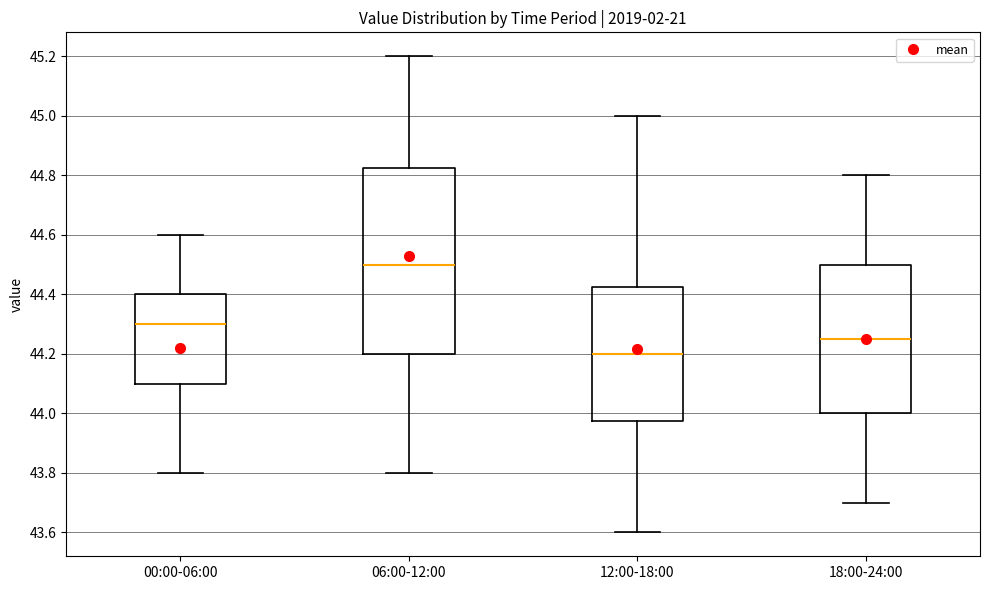

Where is the upper edge of the box for 12:00-18:00 on the y-axis? The values are not printed on the chart, so give them approximately, as read against the axis.

44.42